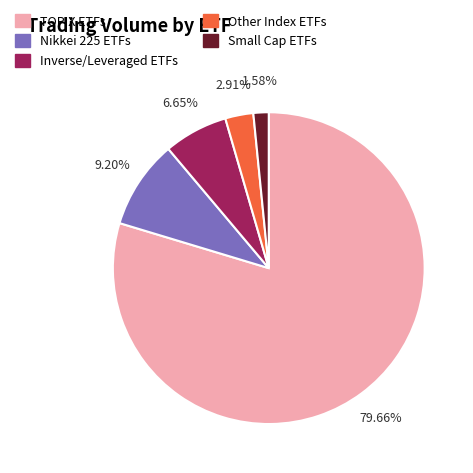

Which category has the biggest portion of the pie?

TOPIX ETFs